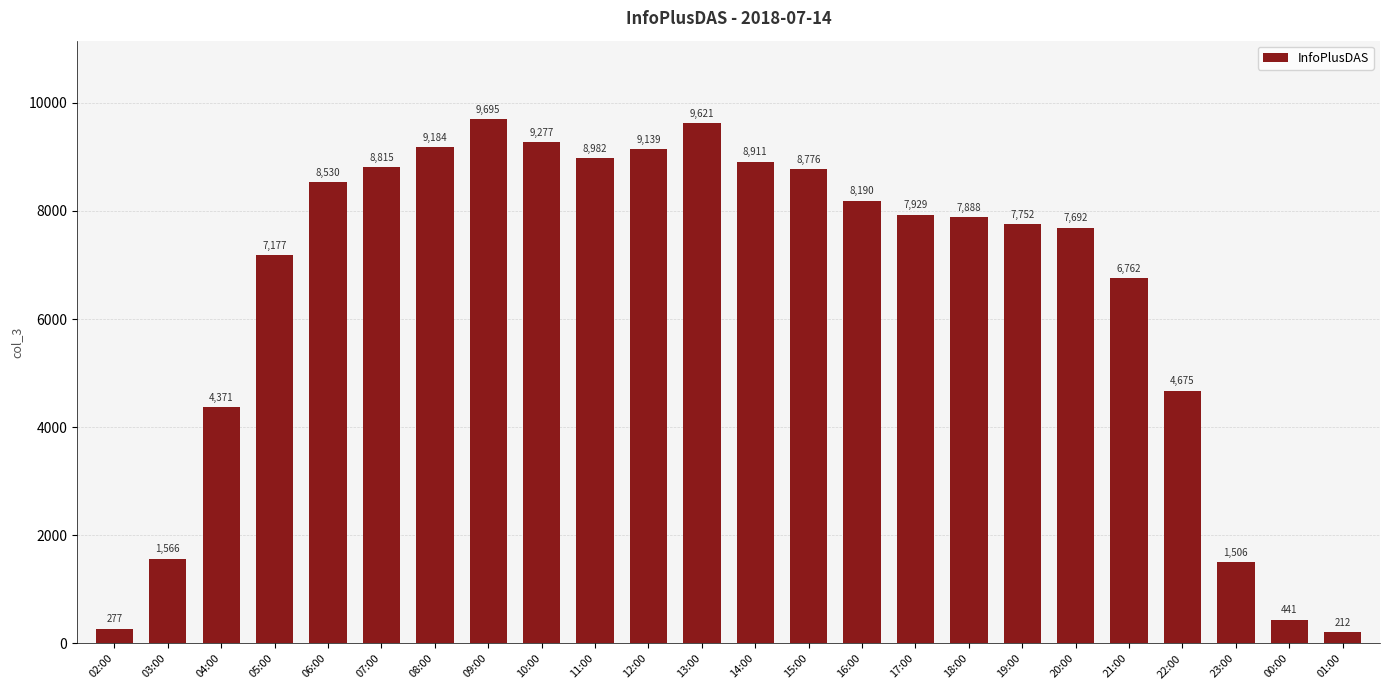

What value does the data have at 18:00, to the nearest 100?

7900